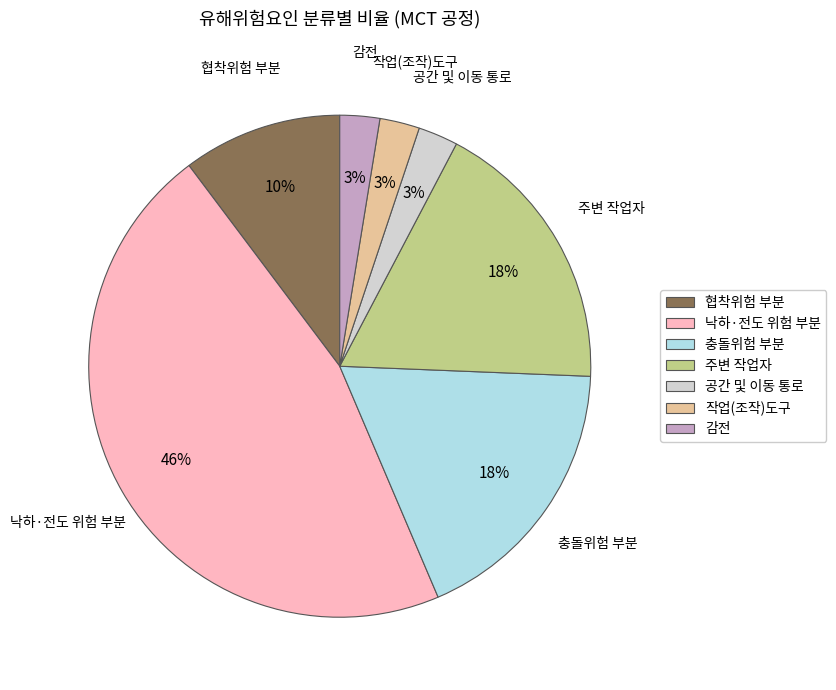

To the nearest percent, what is the combined percentage of 공간 및 이동 통로 and 낙하·전도 위험 부분?

49%